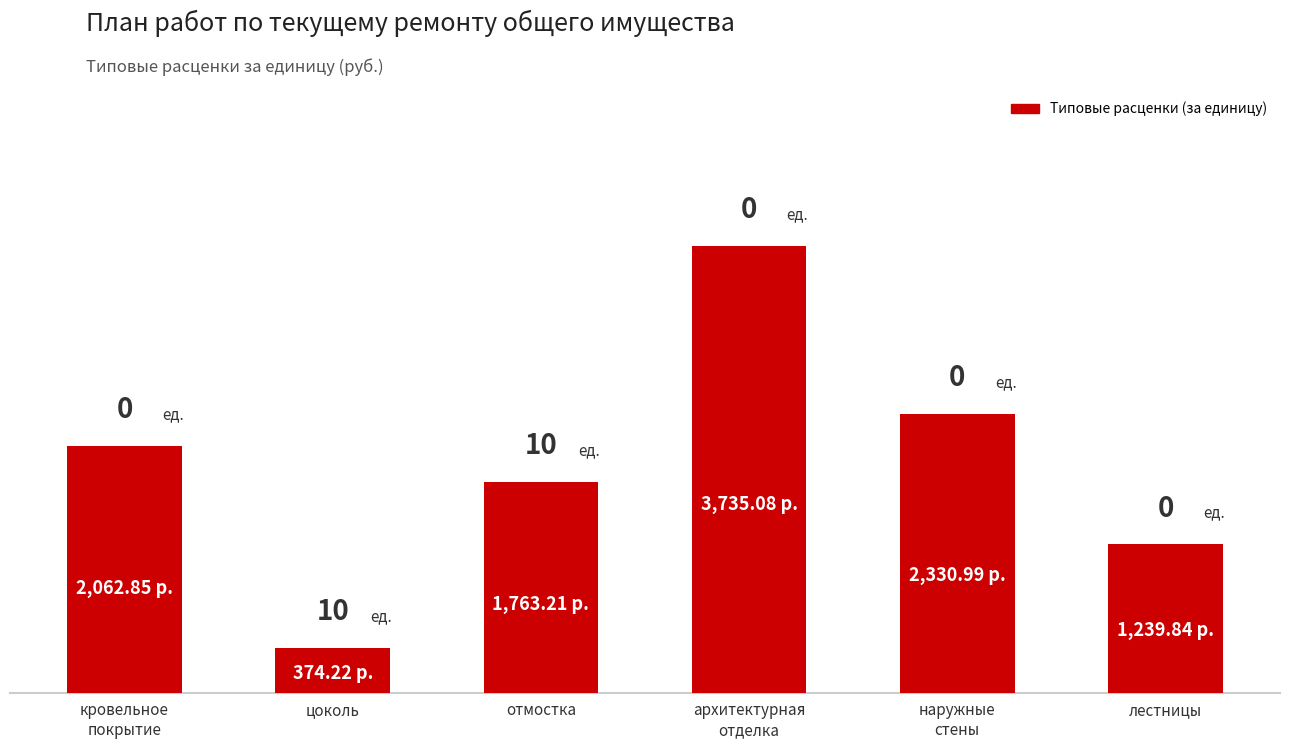

What is the label of the 4th bar from the right?

отмостка